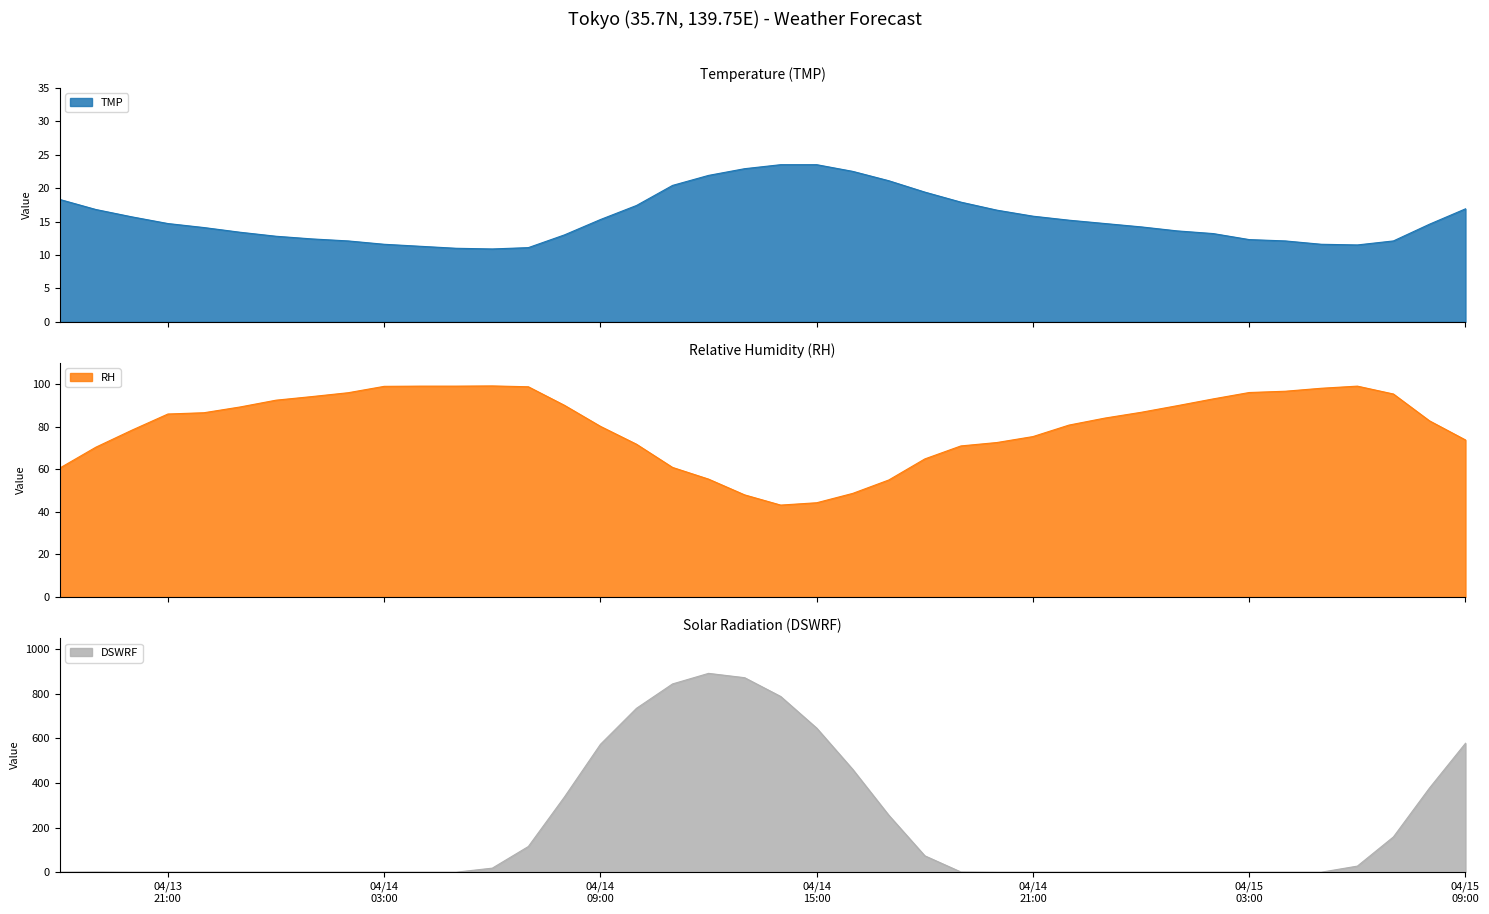

Which series has the largest total across all categories?

DSWRF